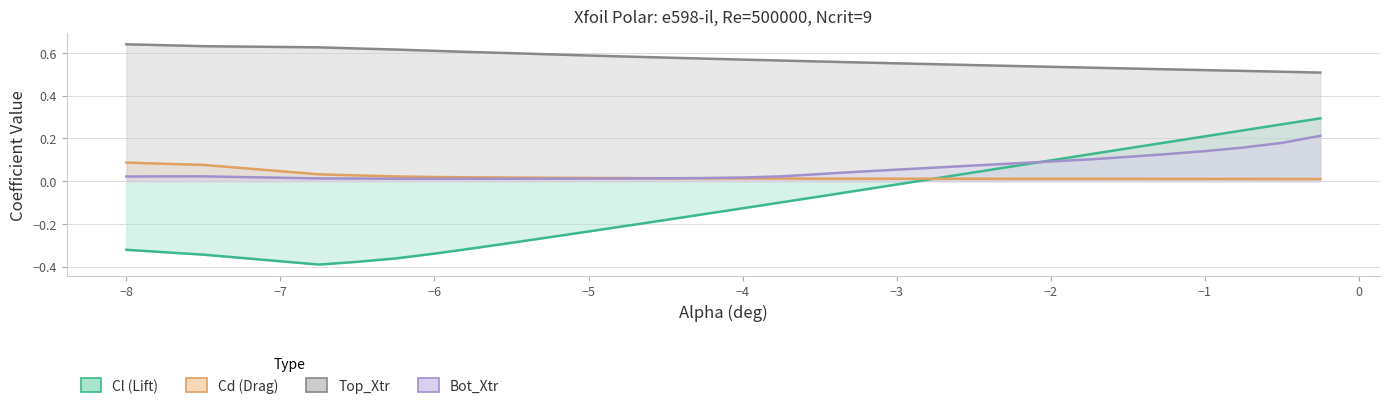

What are all the series names shown in the legend?

Cl, Cd, Top_Xtr, Bot_Xtr